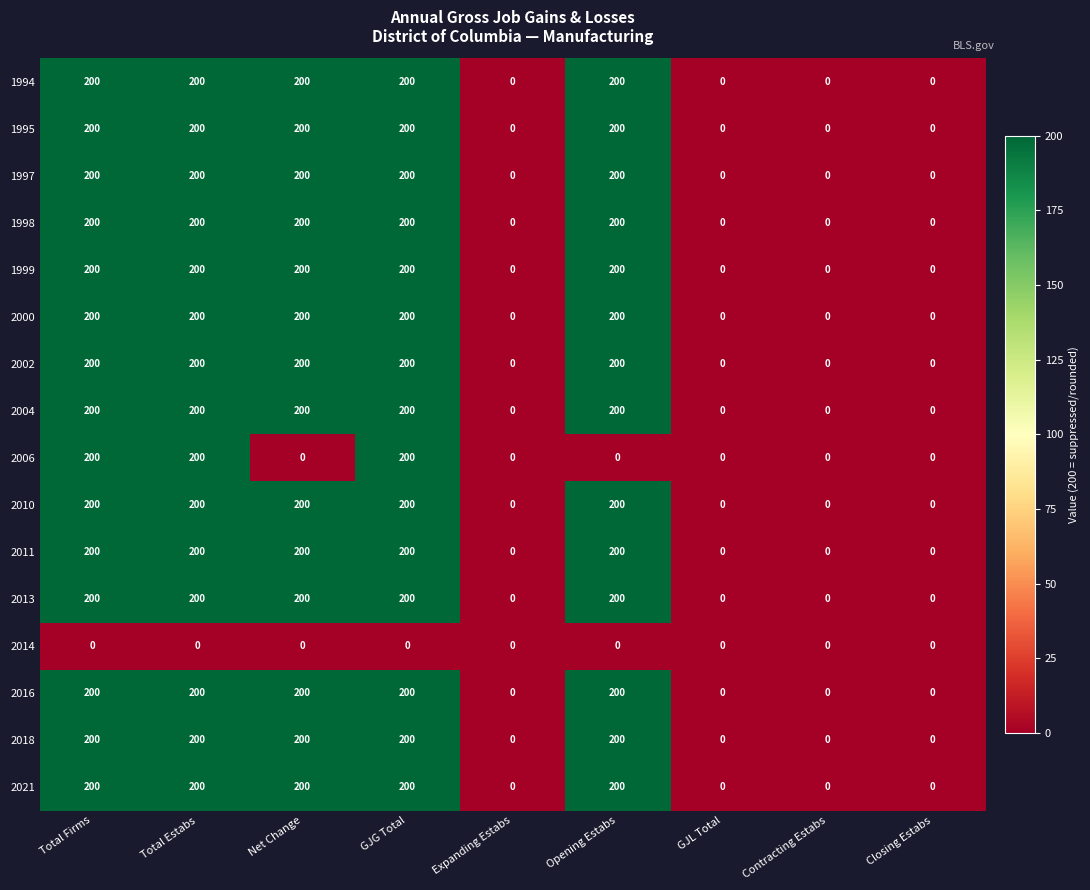

How many distinct data groups are displayed?

16